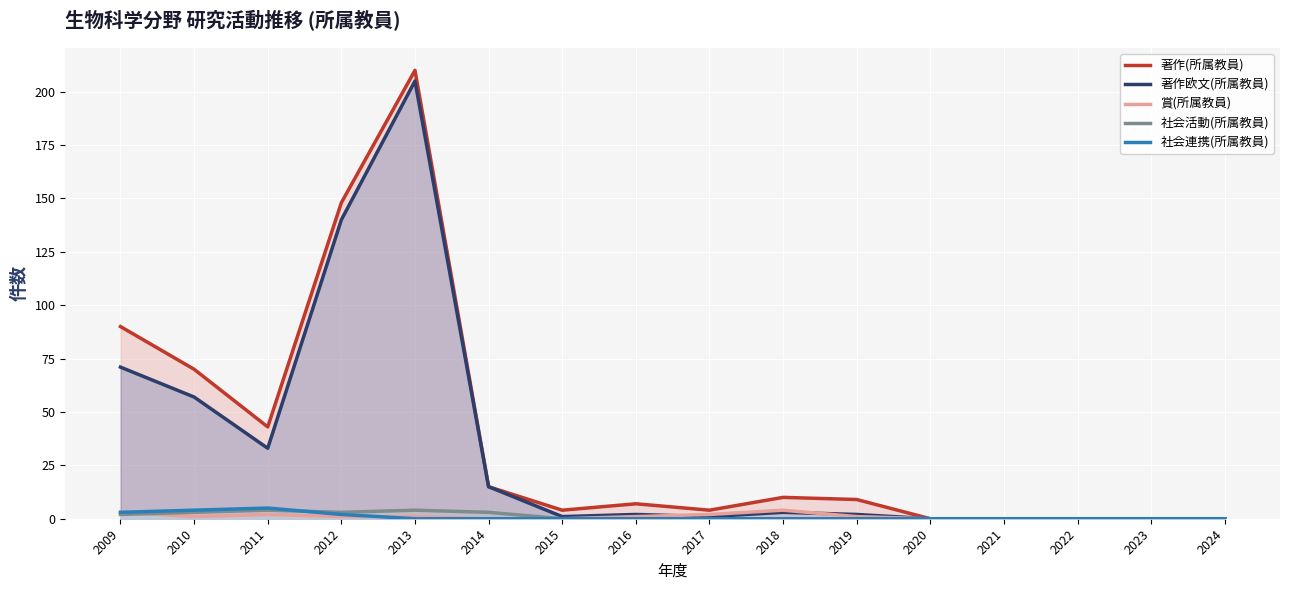

Does the chart display data point markers on the line(s)?

No